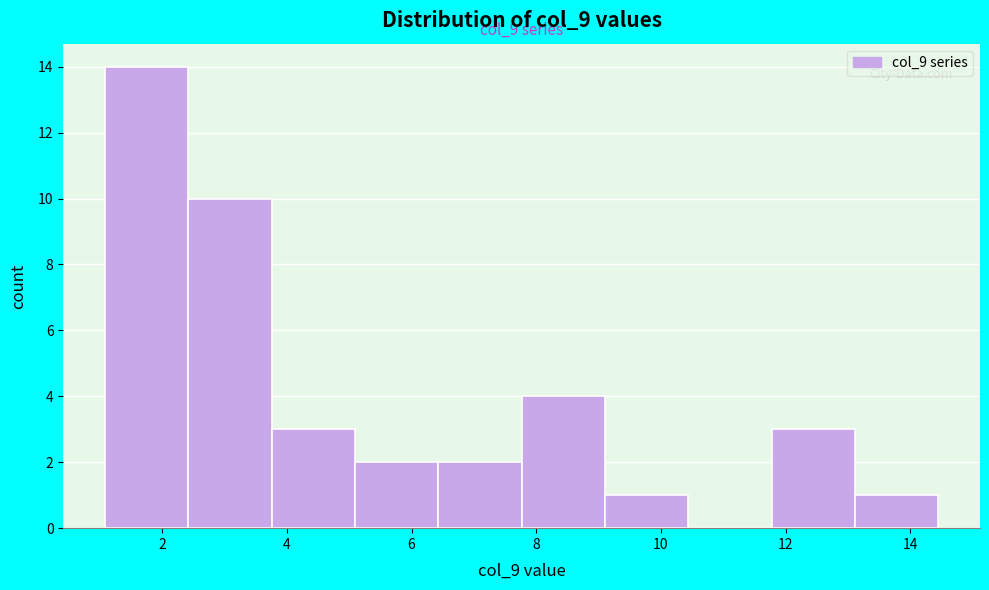

Over which range of the x-axis is the bar tallest?

1.0 to 2.4